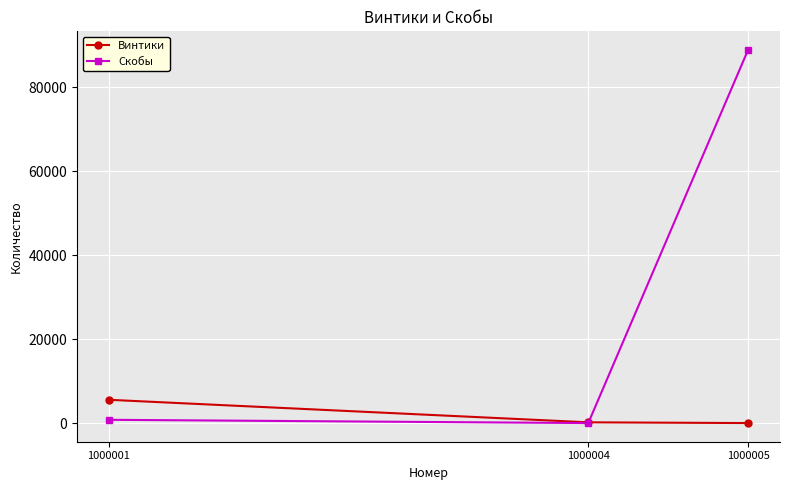

True or false: Винтики has a value of 12 at 1000005.

True